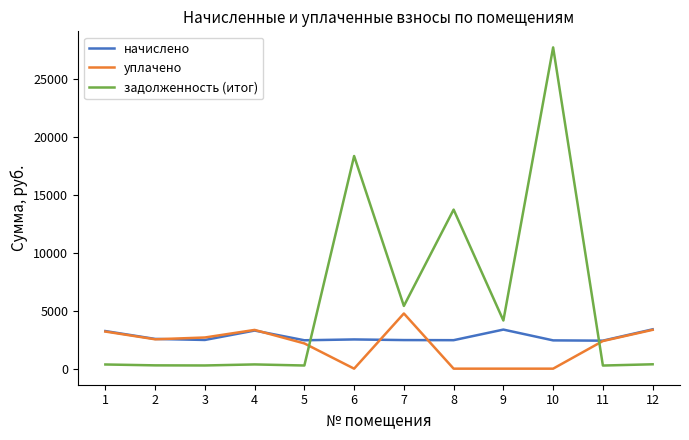

Which series ends up on top after the final intersection of начислено and задолженность (итог)?

начислено